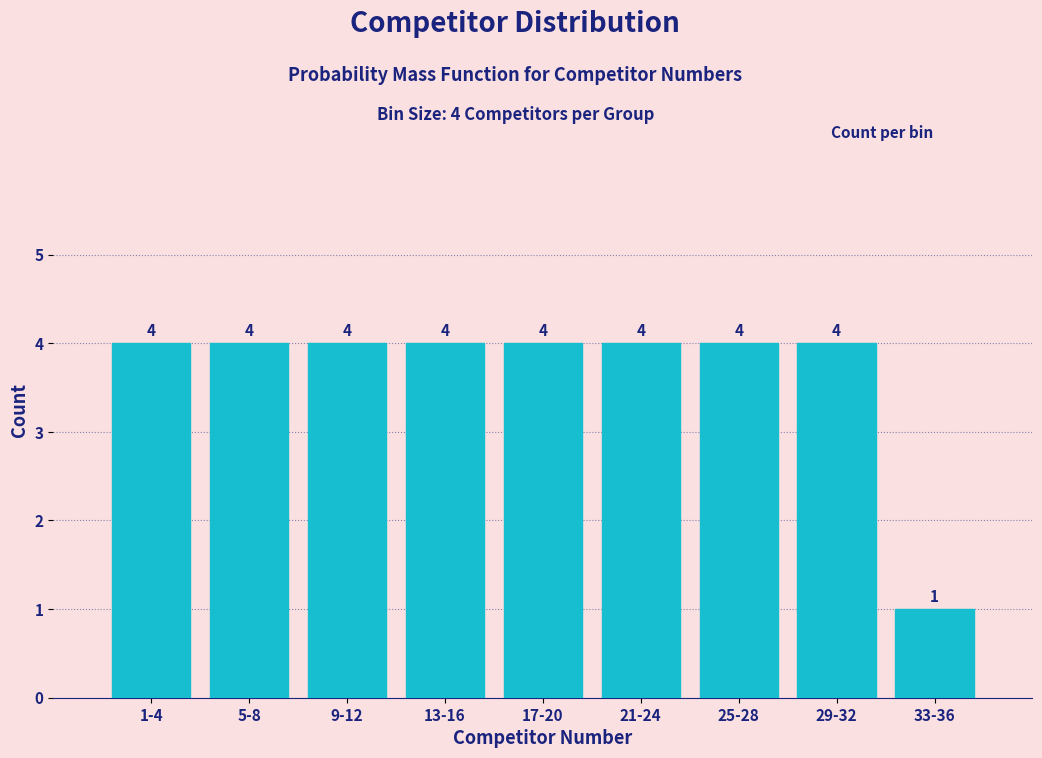

Reading left to right, list all the values displayed in this chart.

4	4	4	4	4	4	4	4	1